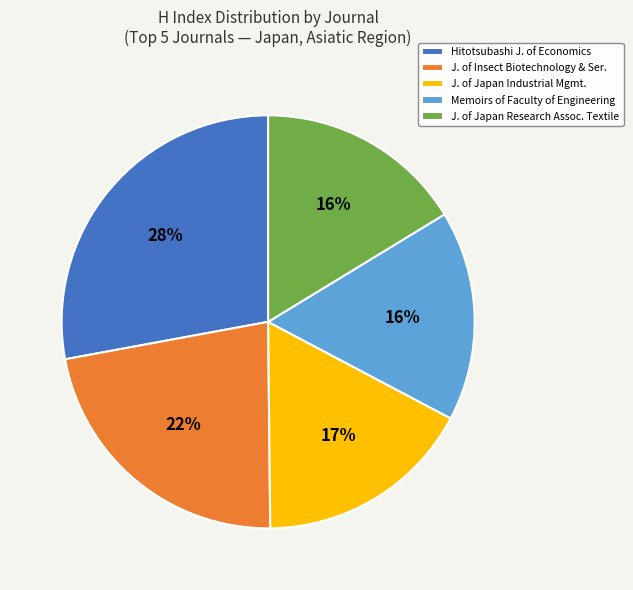

To the nearest percent, what is the average slice percentage?

20%